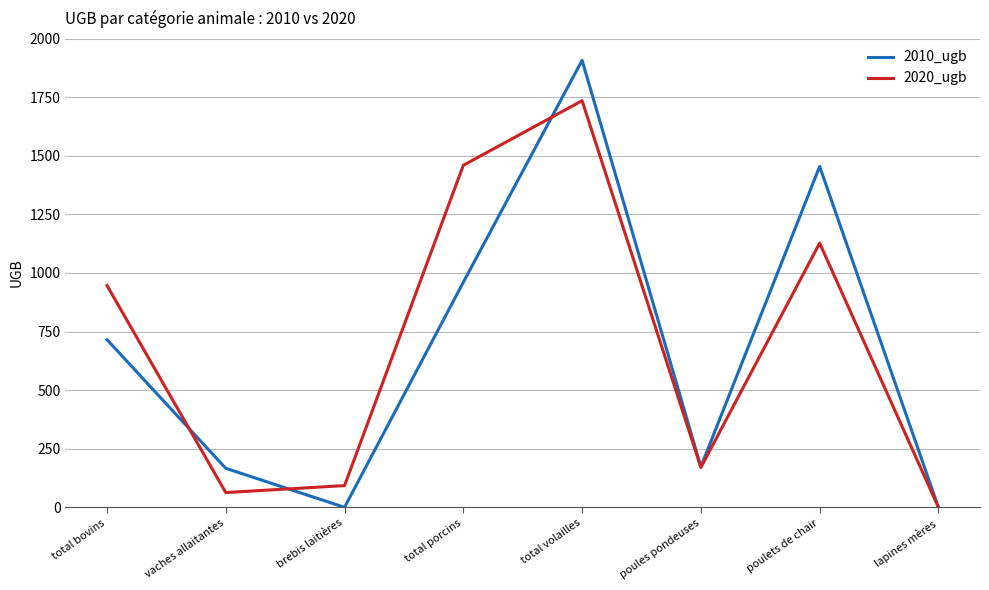

What are all the series names shown in the legend?

2010_ugb, 2020_ugb